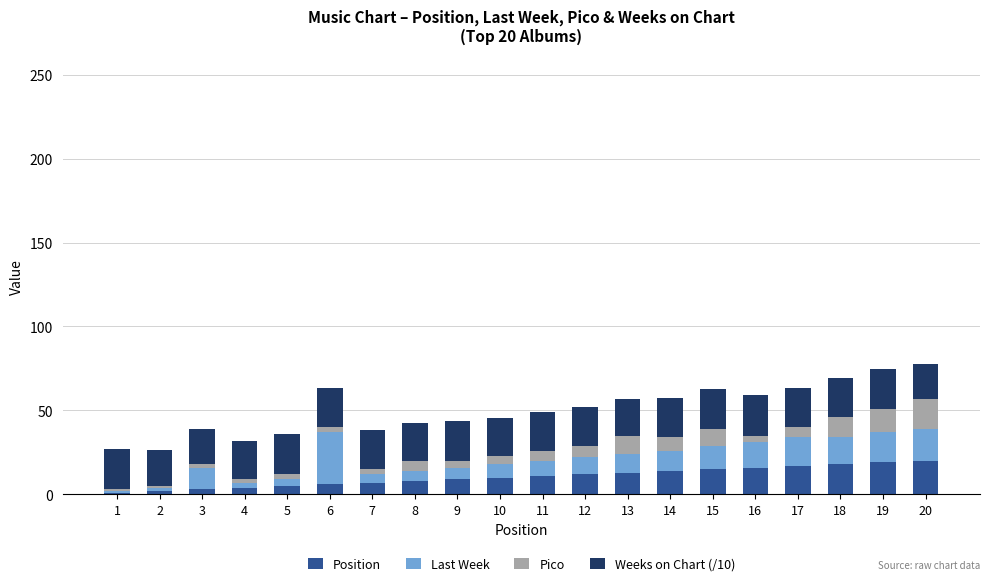

Does the chart contain stacked bars?

Yes